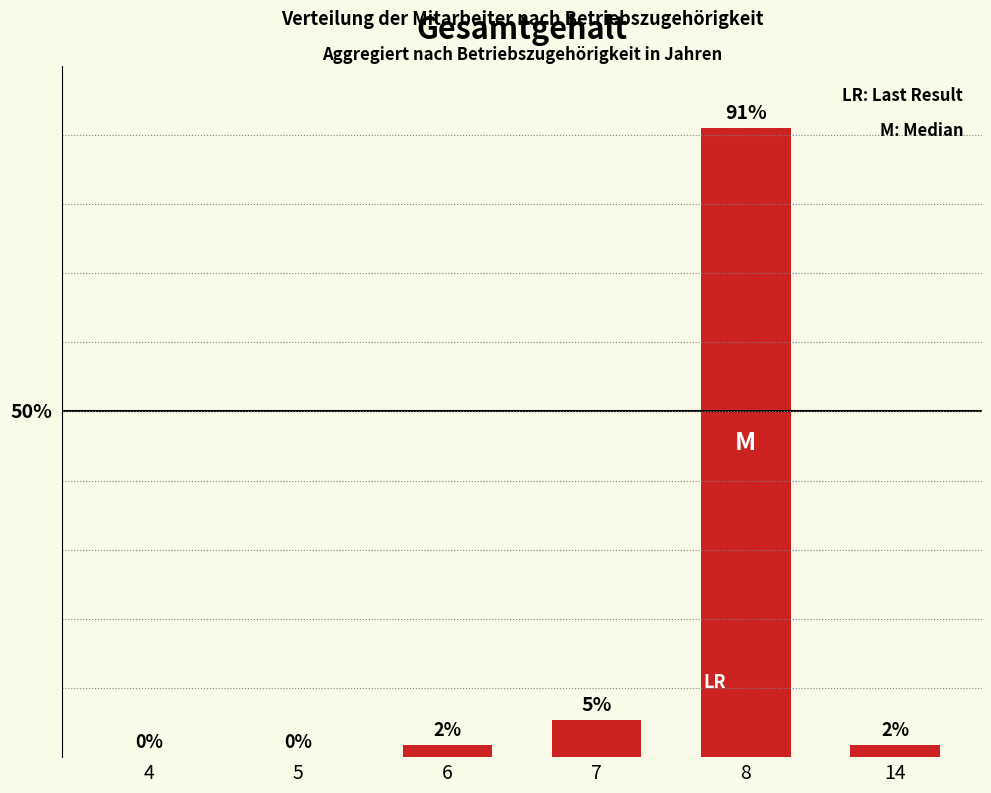

Are the bars horizontal?

No